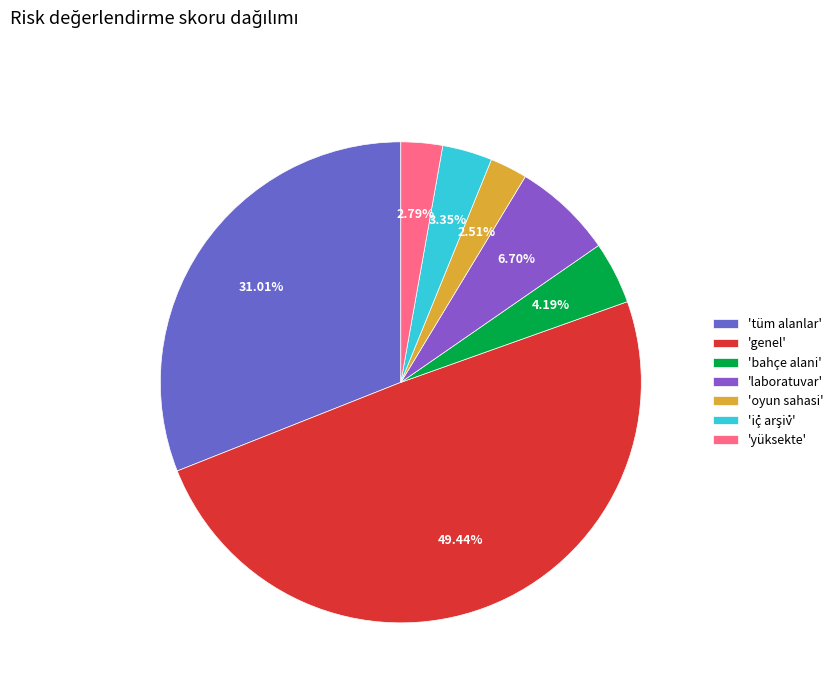

To the nearest percent, what is the average slice percentage?

14%